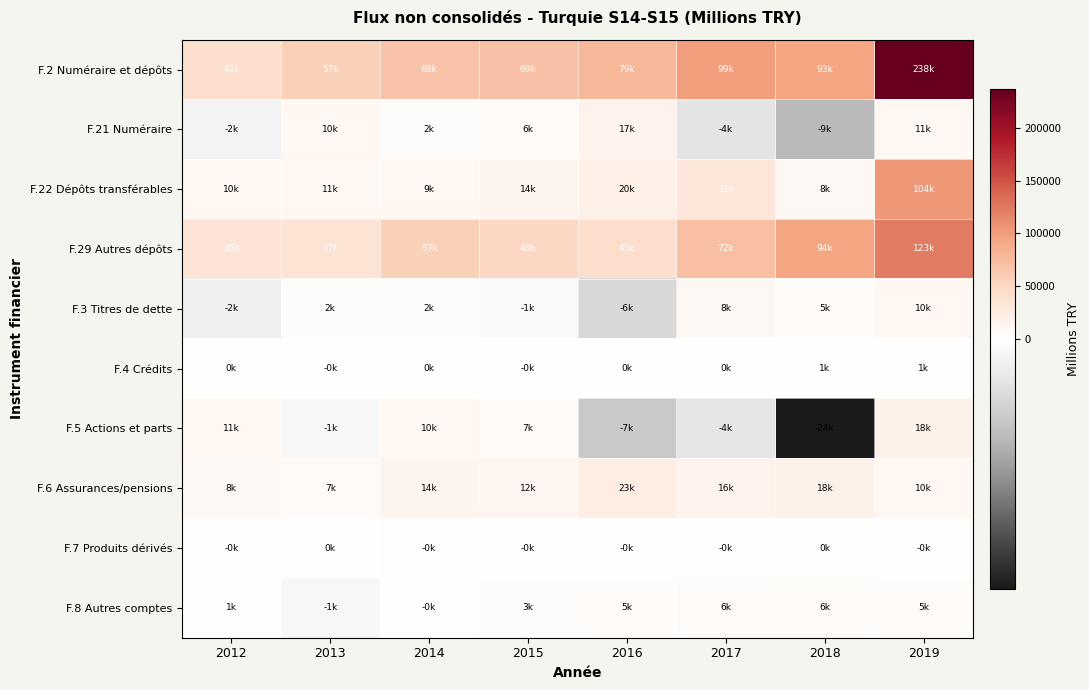

Which series changed the most between 2012 and 2016?

F.2 Numéraire et dépôts